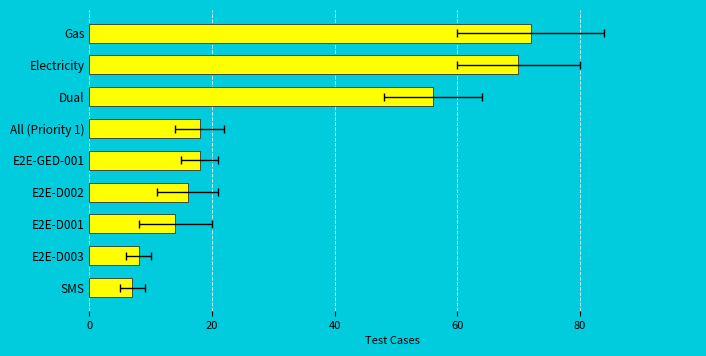

How many data points are above 18?

3